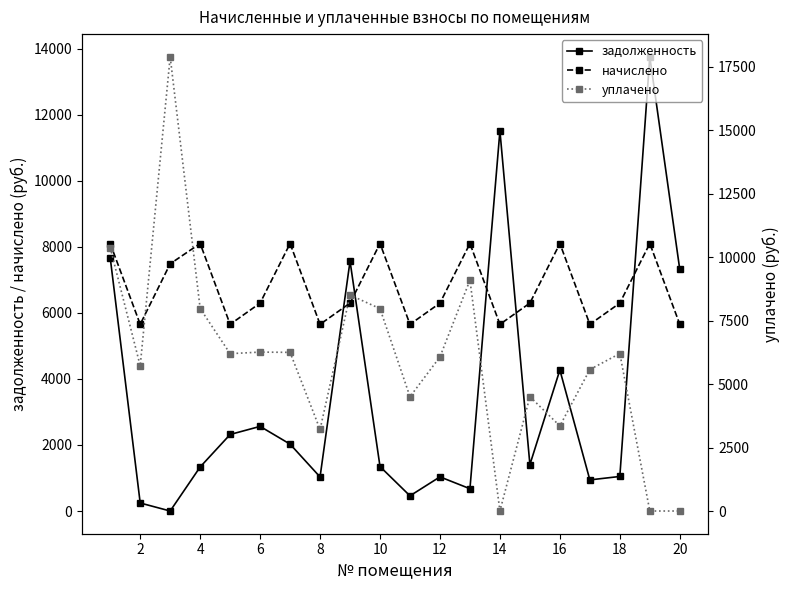

How many lines are shown in the chart?

3